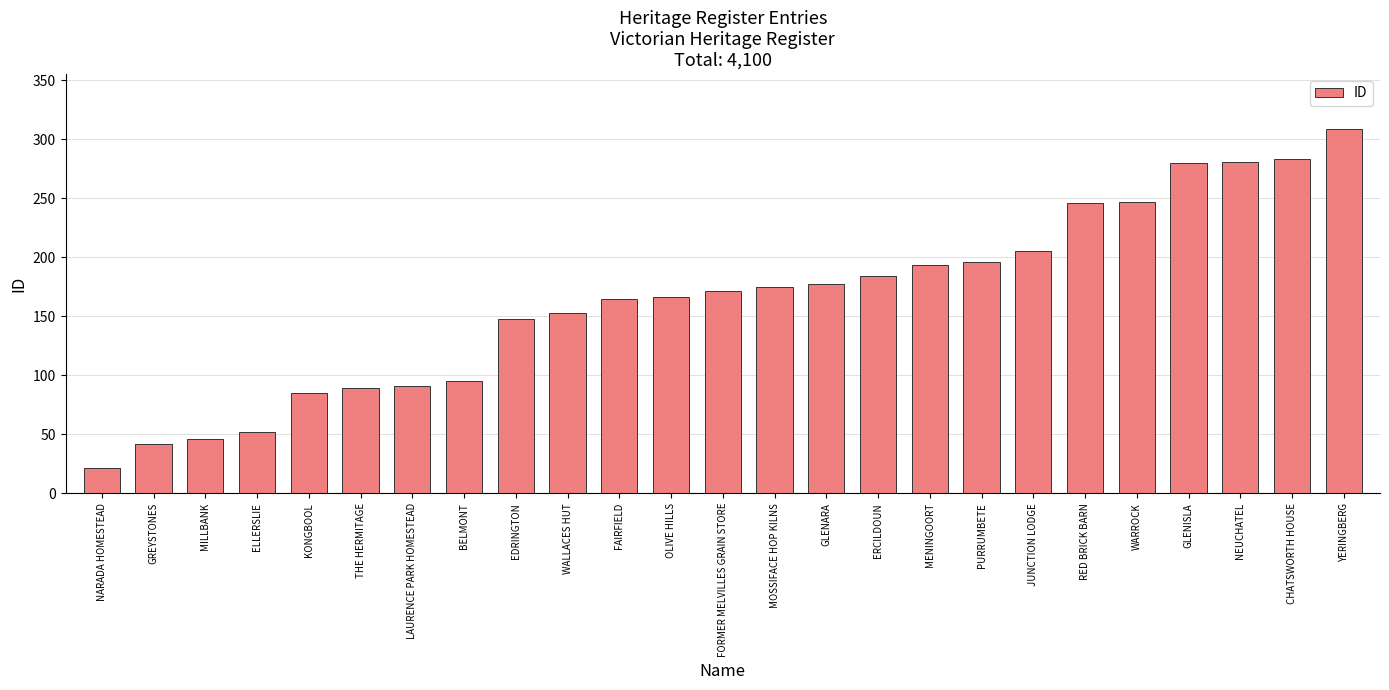

Between OLIVE HILLS and YERINGBERG, which is larger?

YERINGBERG